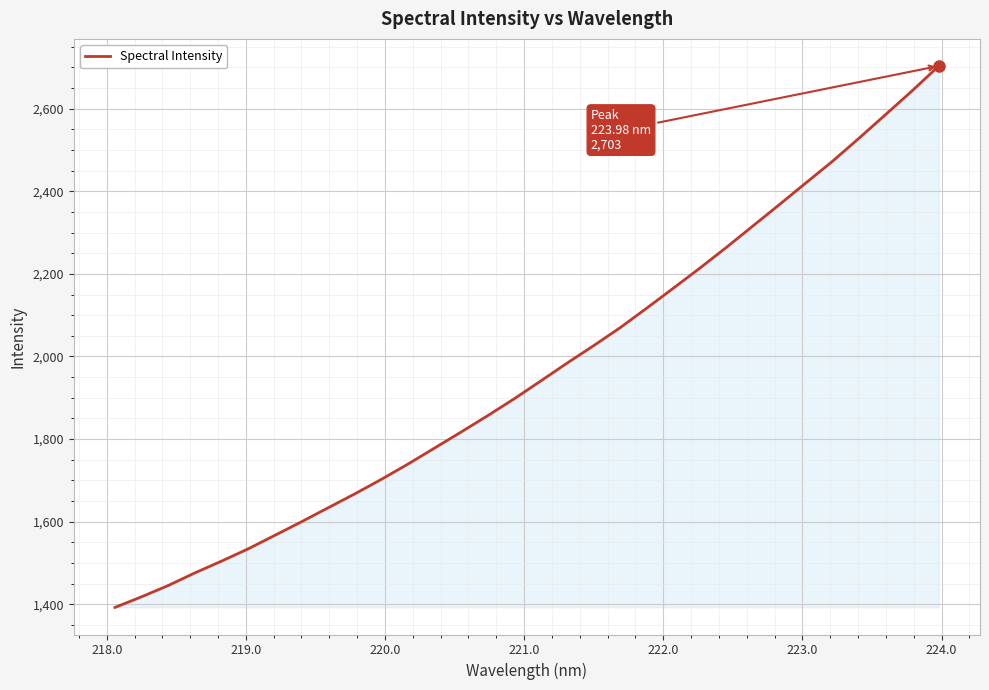

What is the difference between the maximum and minimum values?

1310.8